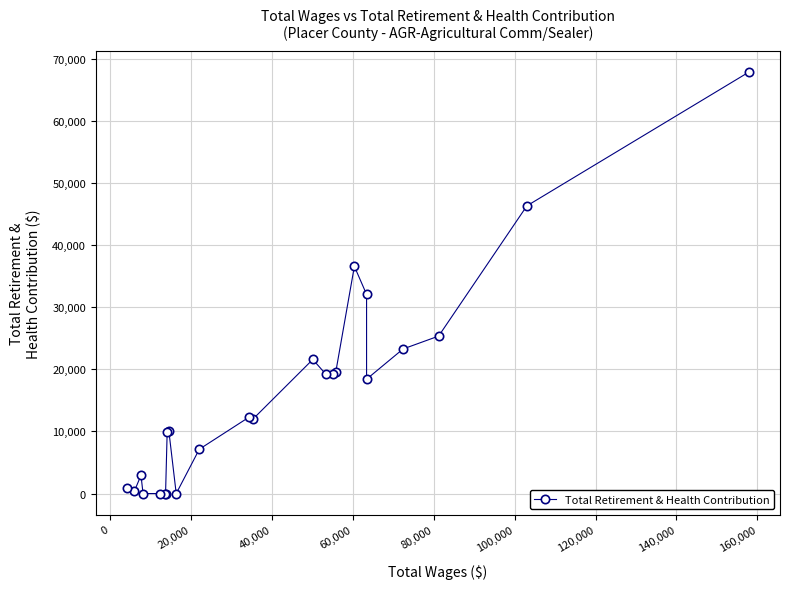

The chart shows a value of 44226 at 19. True or false?

False